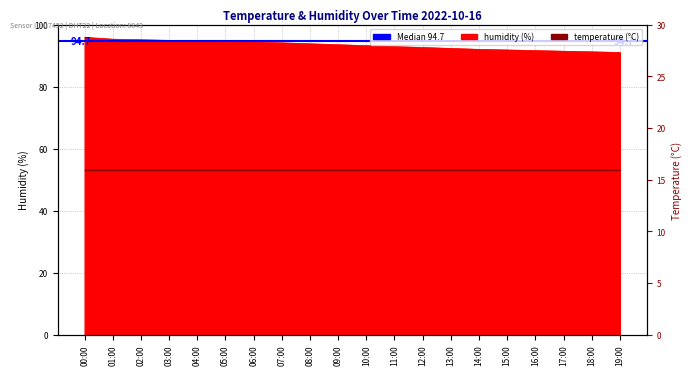

What is the difference between the maximum and second lowest values?

4.7